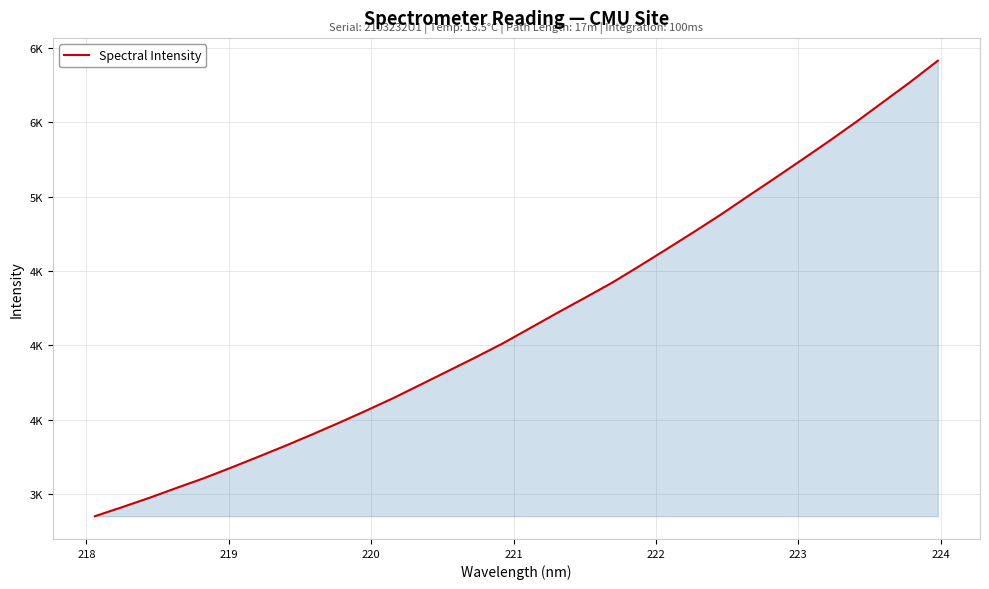

Reading left to right, extract all data points from this chart.

2853.2	2913.9	2976.5	3043.1	3108.2	3179.1	3252.3	3326.4	3403.8	3483.0	3565.0	3649.7	3739.8	3830.4	3921.1	4014.9	4117.1	4219.4	4319.3	4420.4	4531.5	4645.0	4760.0	4877.7	5001.4	5123.6	5247.7	5373.2	5502.5	5637.2	5771.6	5912.7